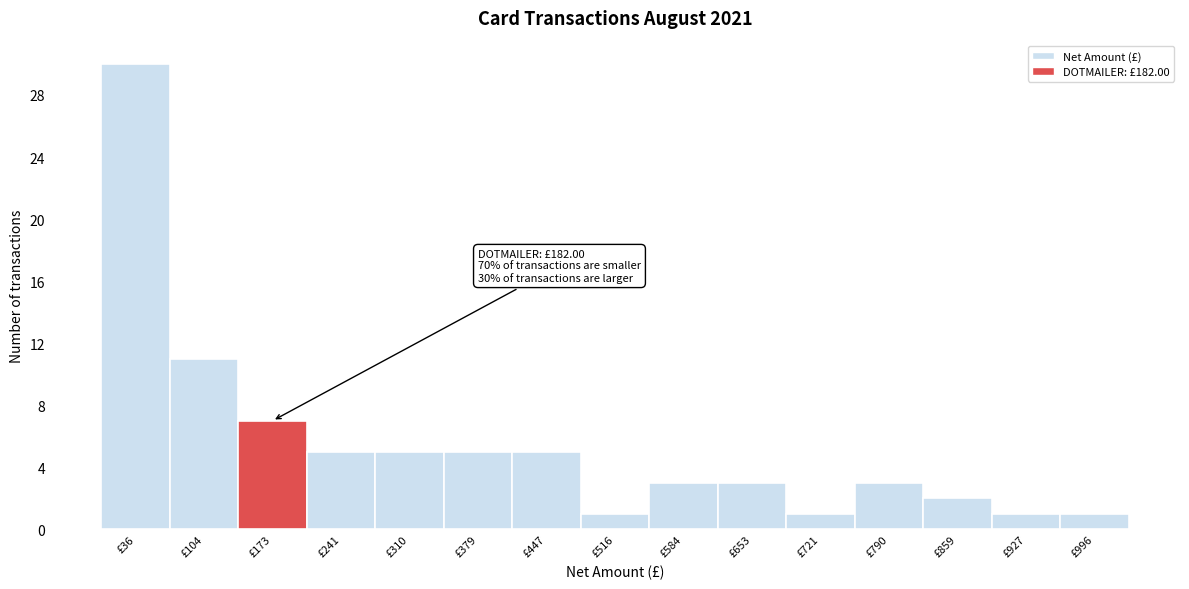

Which range on the x-axis has the tallest bar?

0 to 70